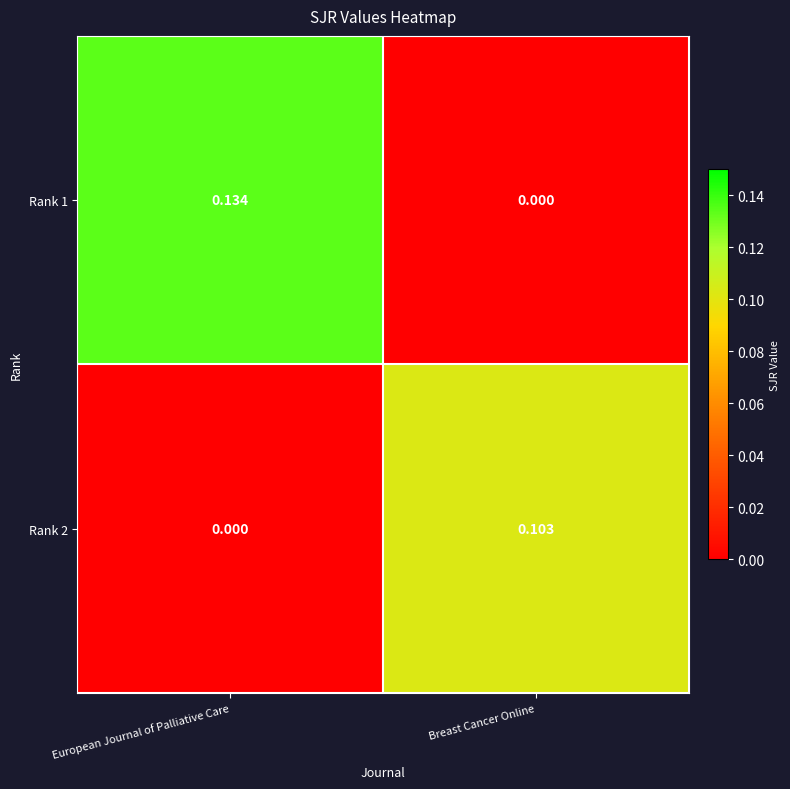

Which category has the lowest value in the Rank 2 series?

European Journal of Palliative Care